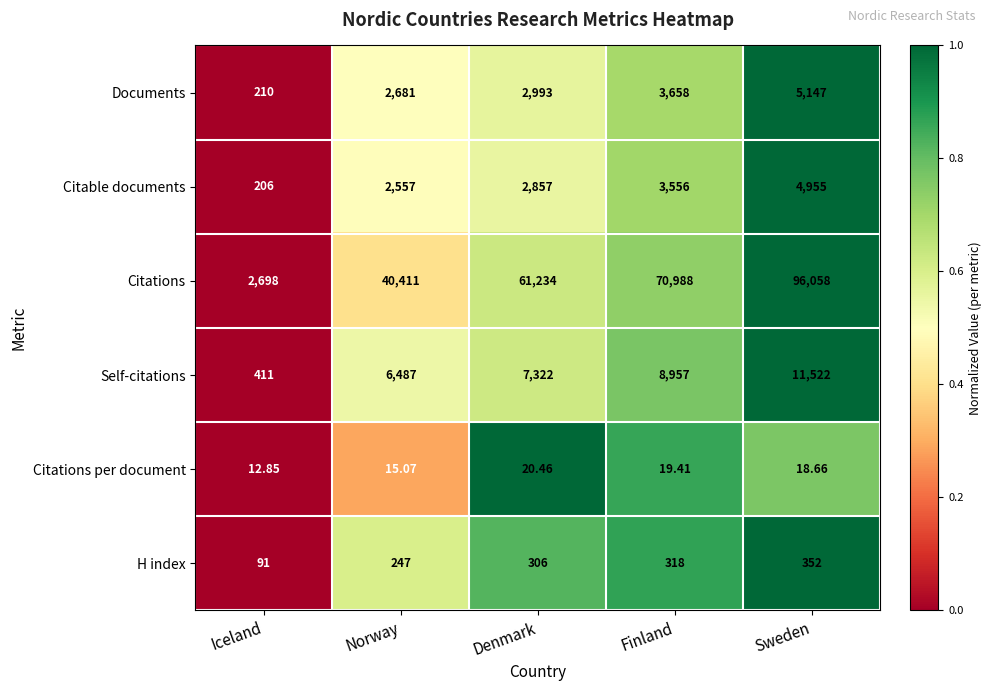

Is the value of Citable documents at Norway greater than the value of Documents at Sweden?

No